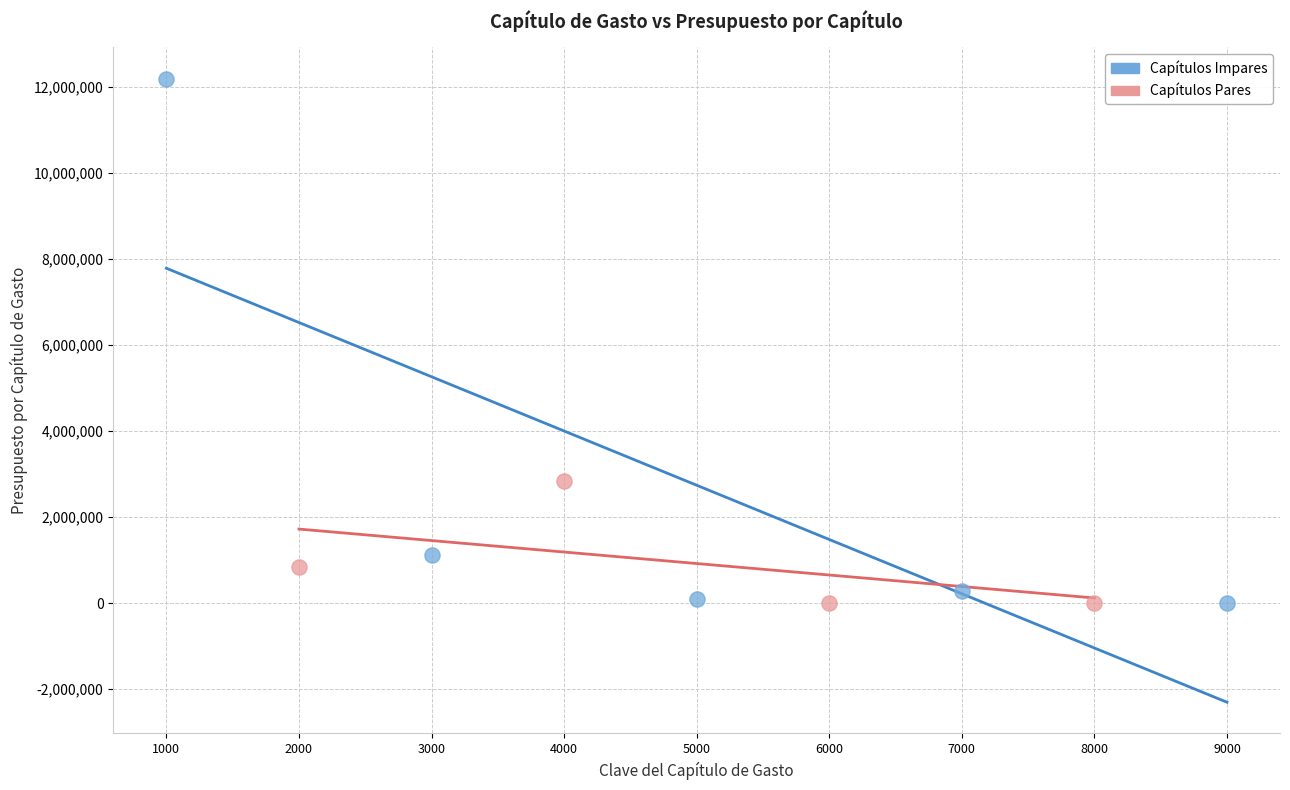

Which series reaches the maximum Y coordinate?

Capítulos Impares